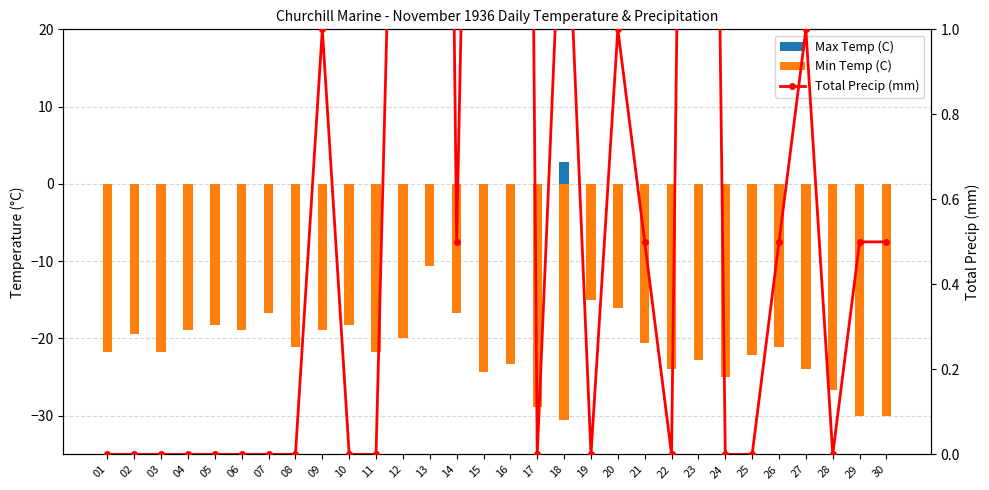

Are the bars horizontal?

No